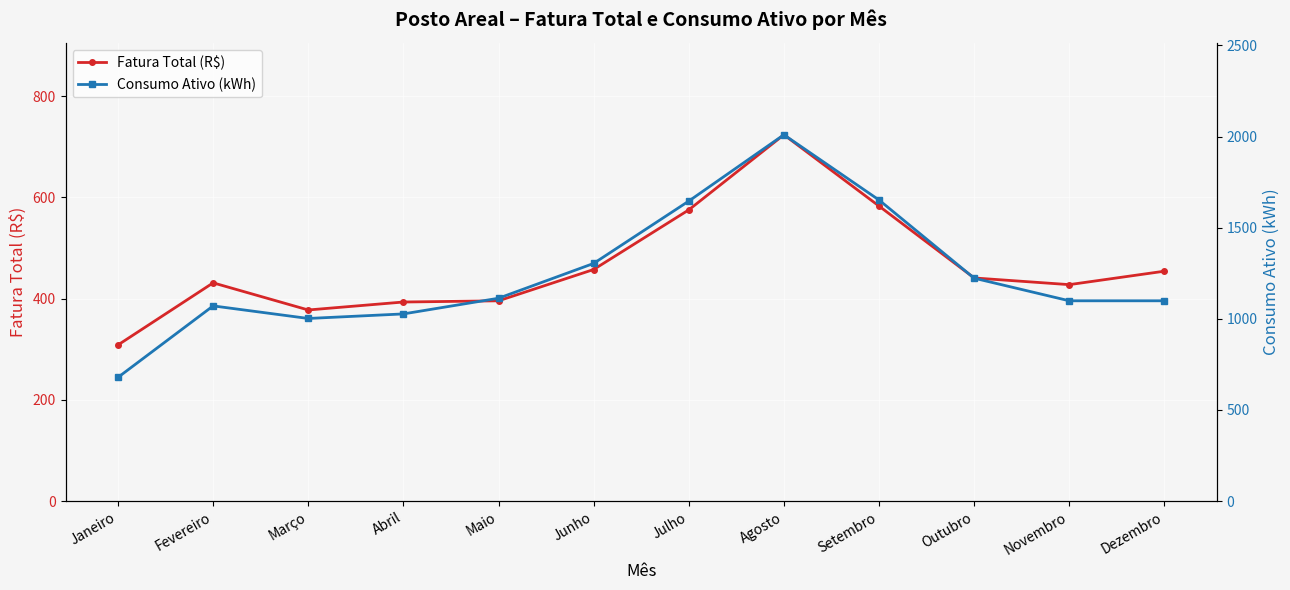

Which series changed the most between Abril and Agosto?

Consumo Ativo (kWh)